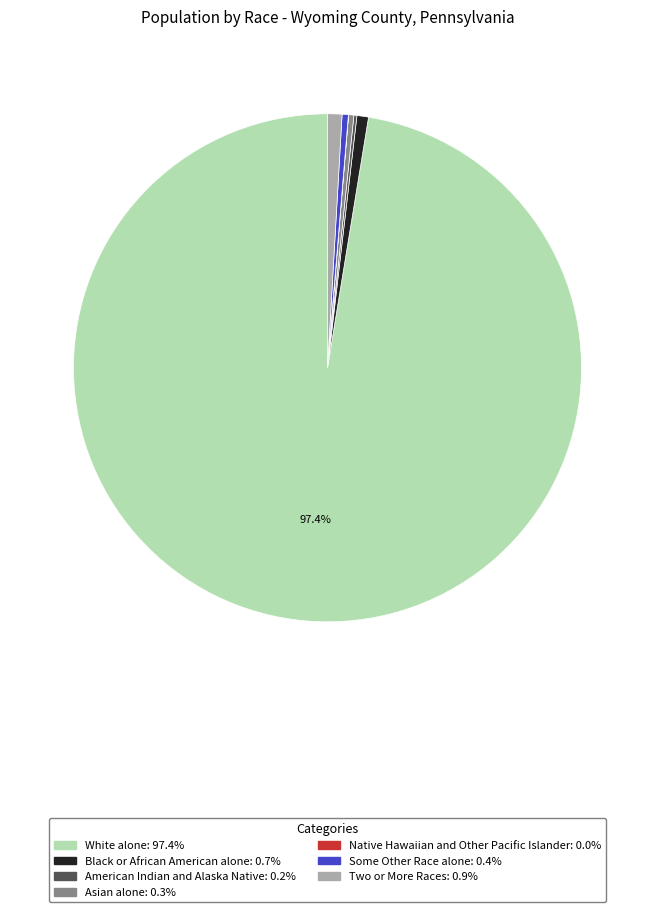

To the nearest percent, what percentage of the pie is Two or More Races?

1%